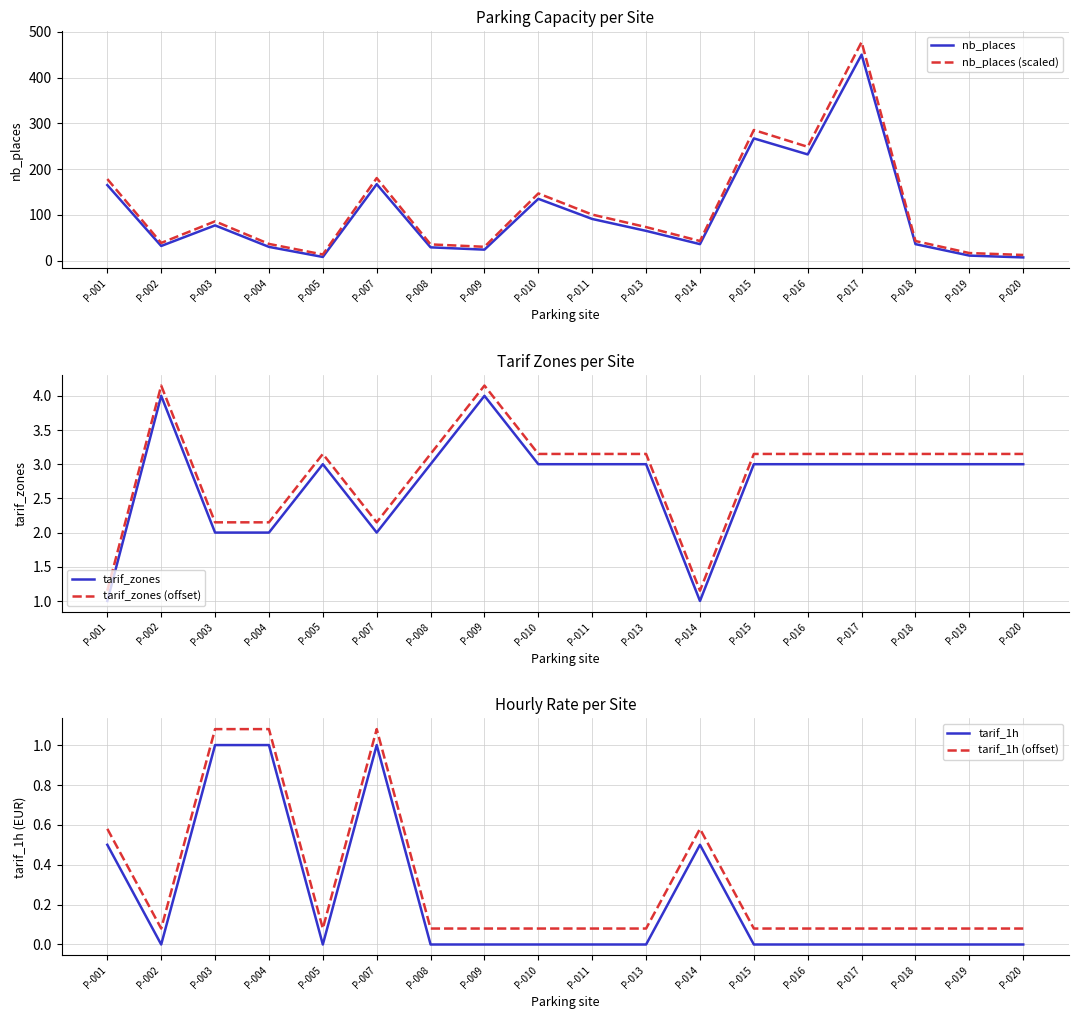

At which category does nb_places reach its first local valley?

P-002